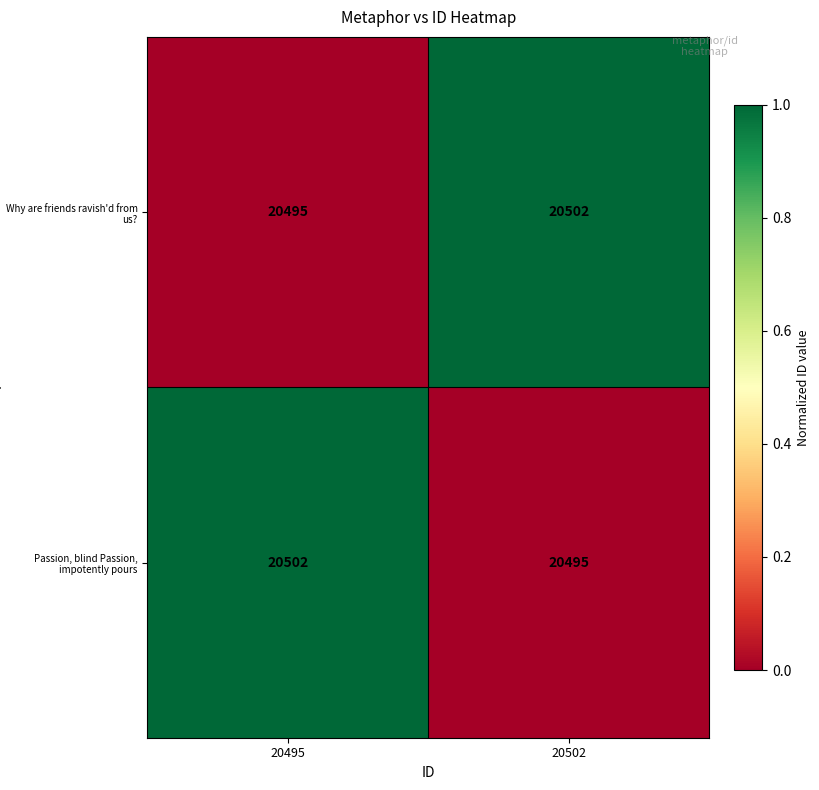

At which label does Why are friends ravish'd from us? reach its minimum?

20495